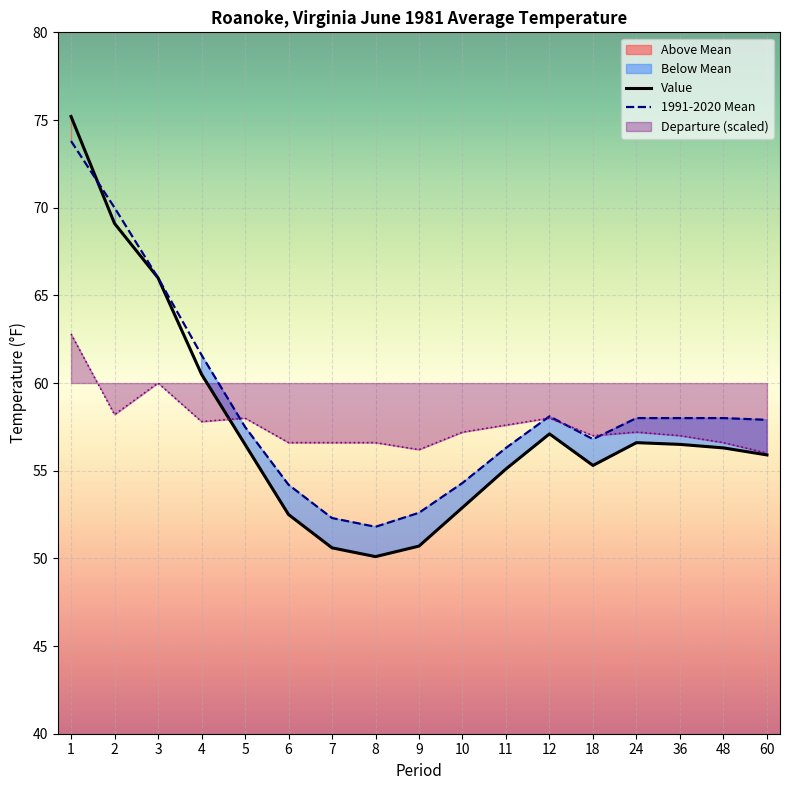

Rank the series at 18 from lowest to highest value.

Value, 1991-2020 Mean, Departure